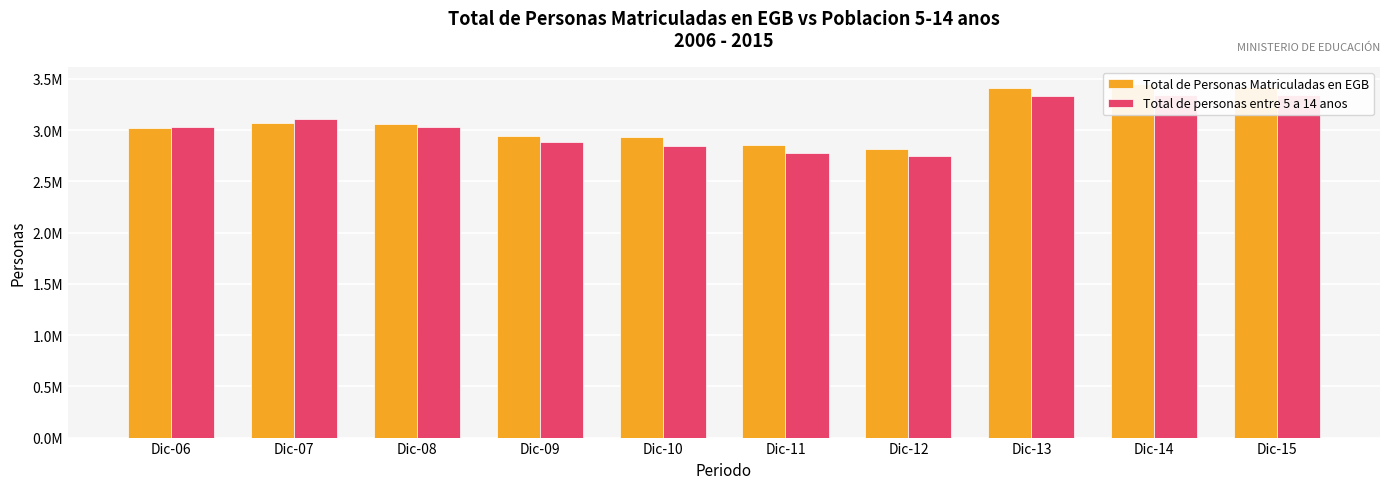

The value of Total de Personas Matriculadas en EGB at Dic-06 is 3023983.8. True or false?

True